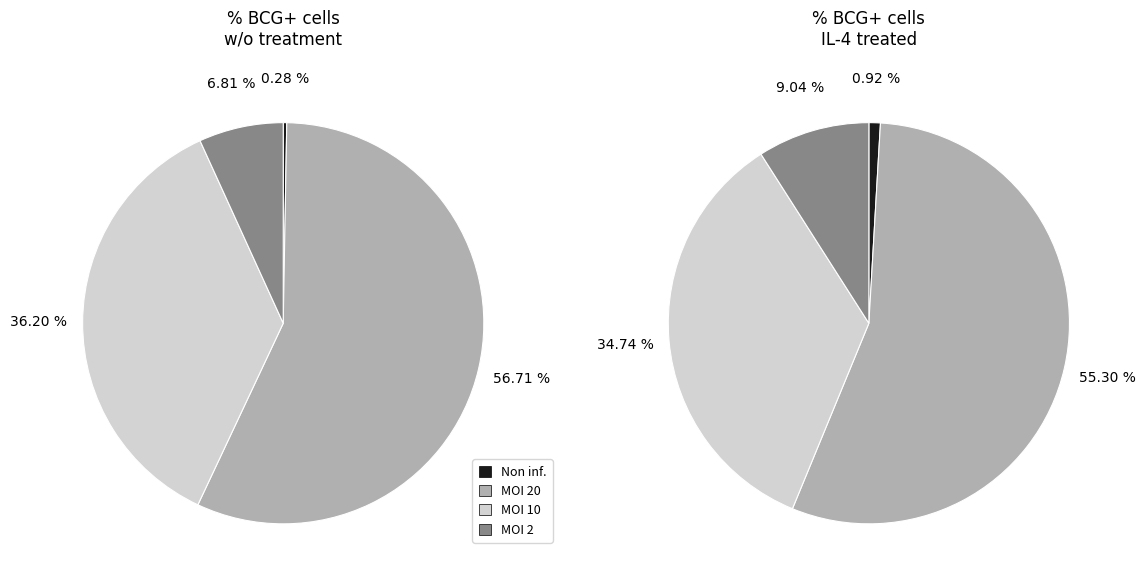

At Non inf., list the series in order from smallest to largest.

w/o, IL-4 treated